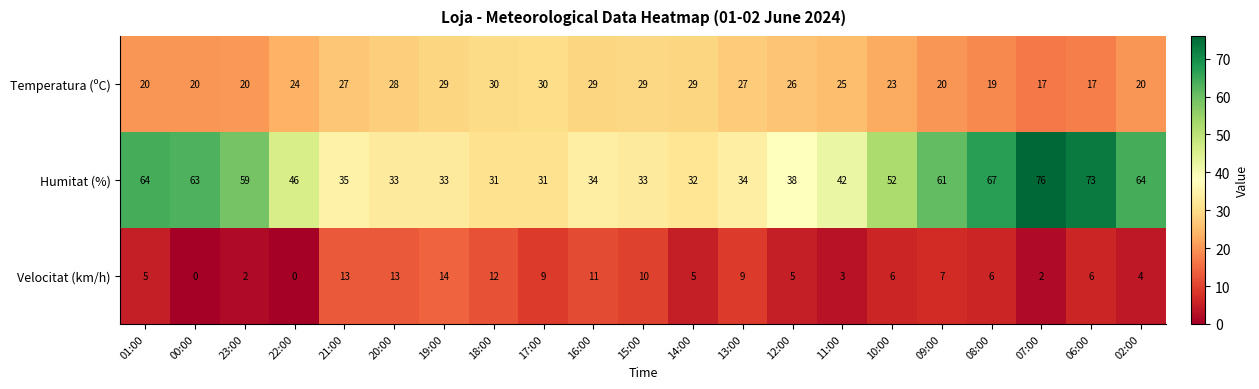

How many categories are shown in the chart?

21